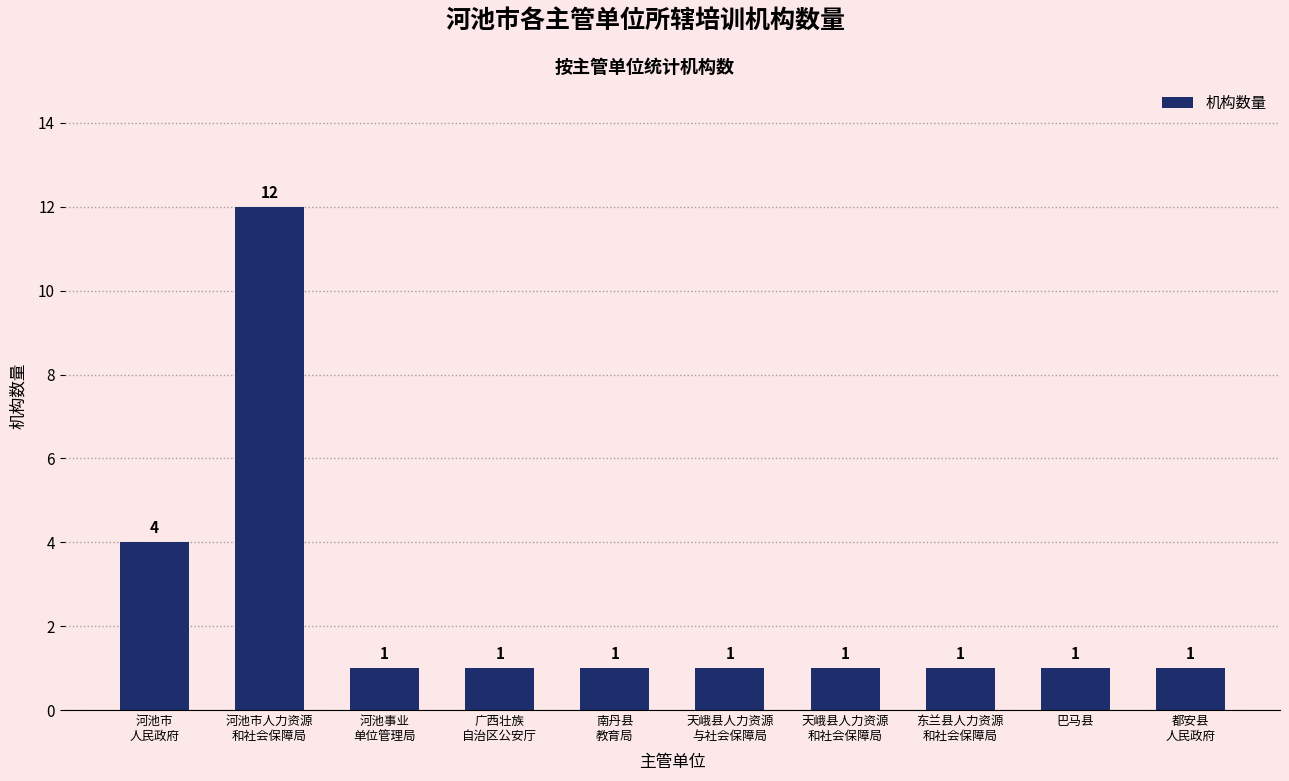

How many data points does each series have?

10